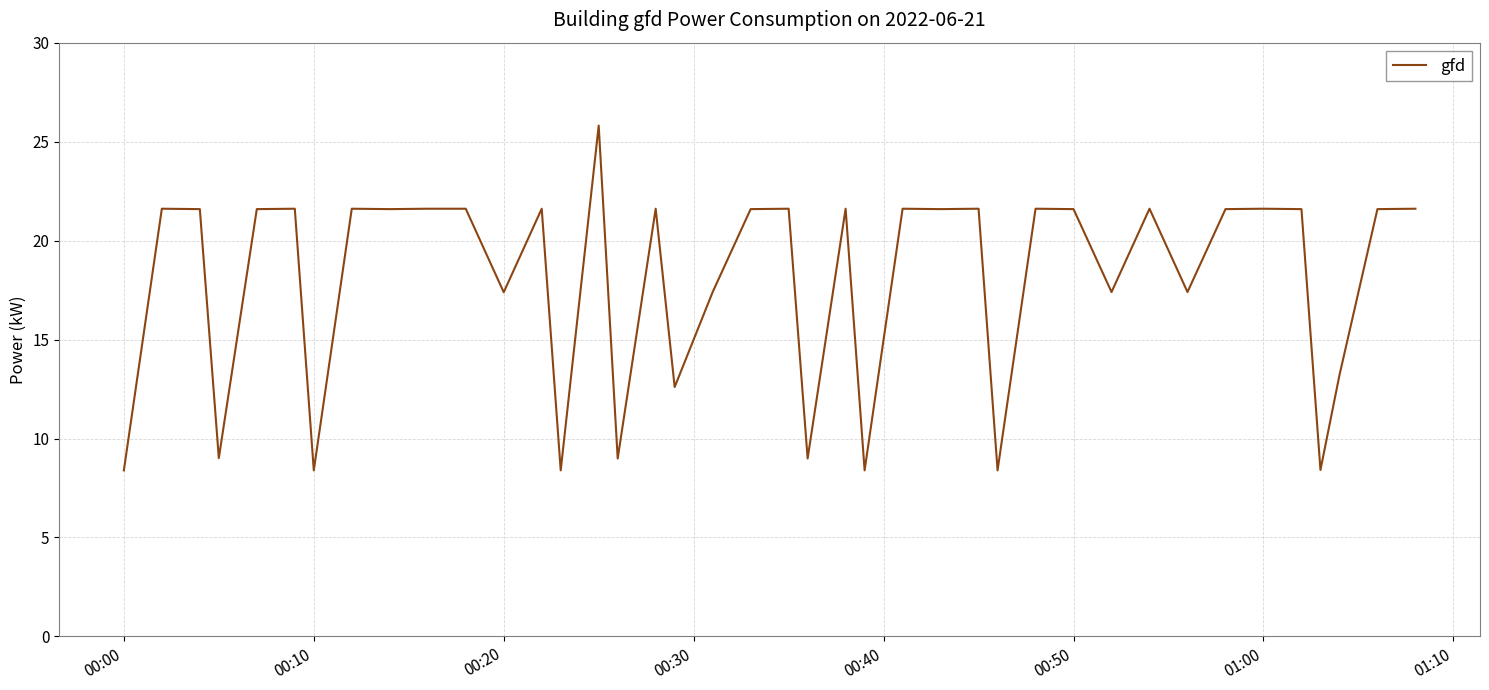

What is the smallest value displayed?

8.4